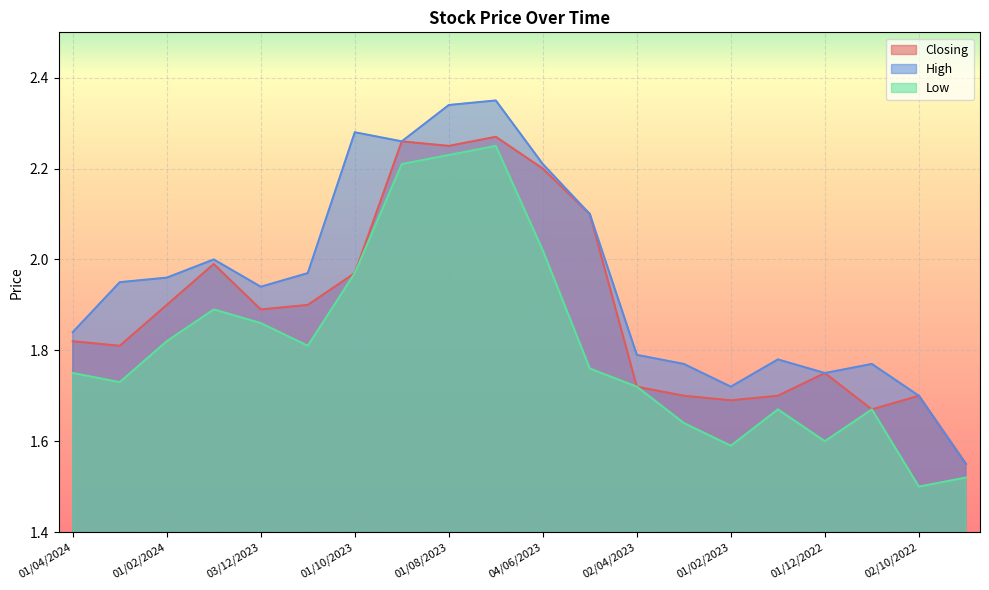

The Closing series shows 2.6 at 01/12/2022. True or false?

False